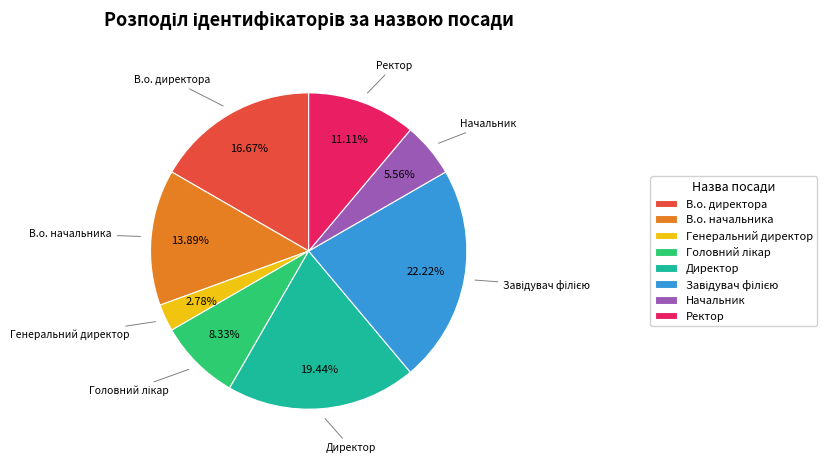

Is the sum of Генеральний директор and Ректор greater than half?

No